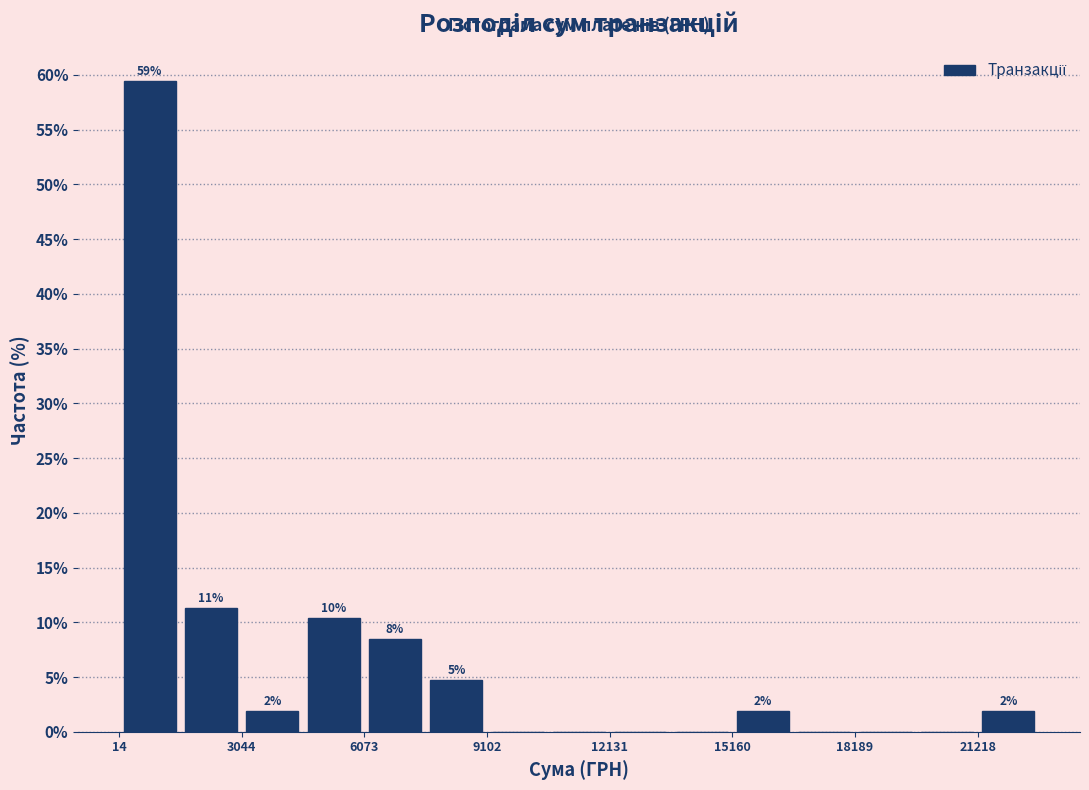

Around what value on the x-axis is the tallest bar? Give the approximate position of its centre, as read against the axis.

1000